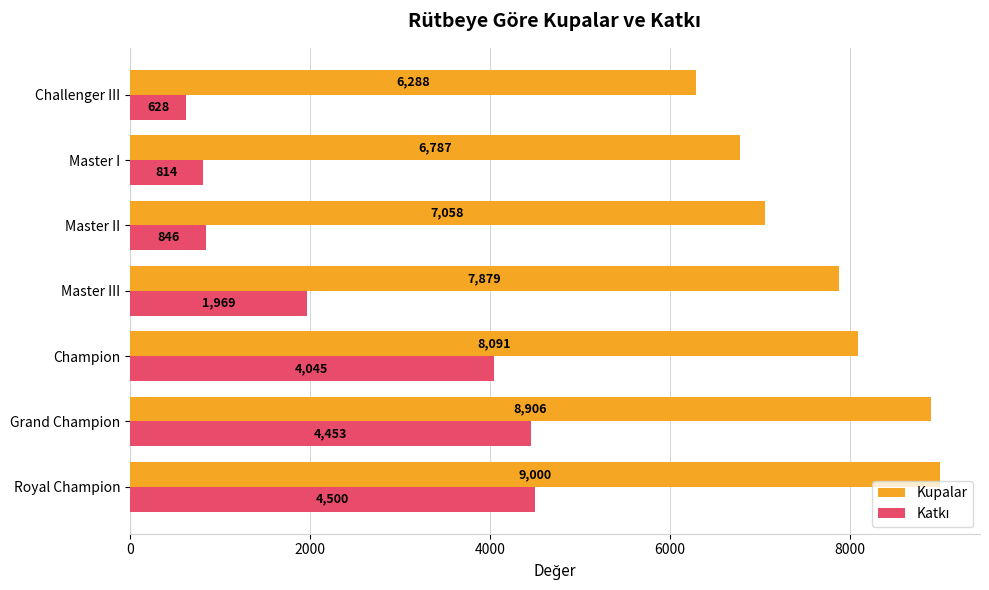

Which series has the largest total across all categories?

Kupalar